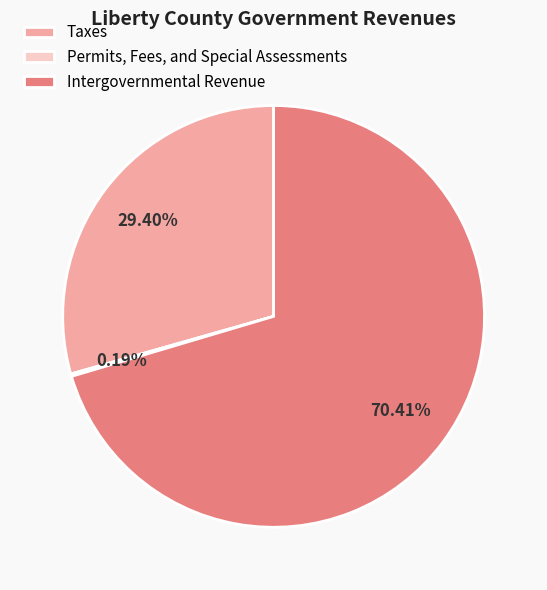

Which category has the biggest portion of the pie?

Intergovernmental Revenue